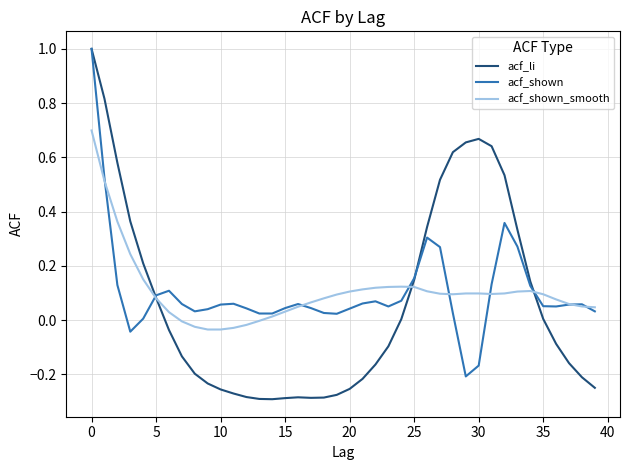

What is the maximum value shown in the chart?

1.0